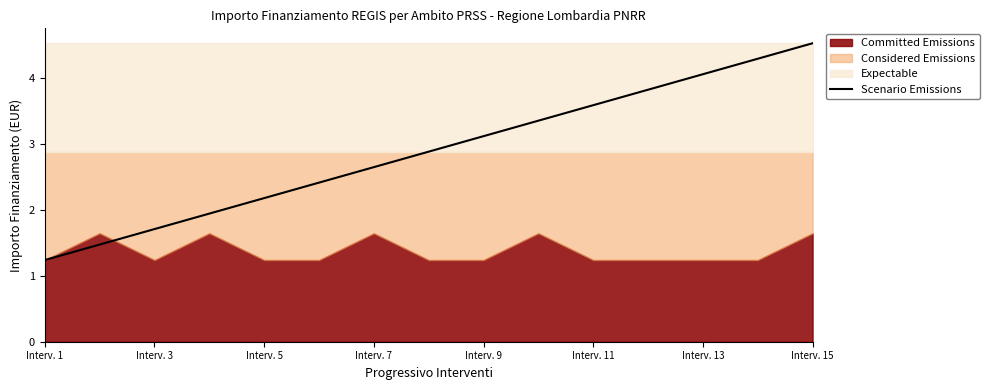

What is the maximum value shown in the chart?

4.5